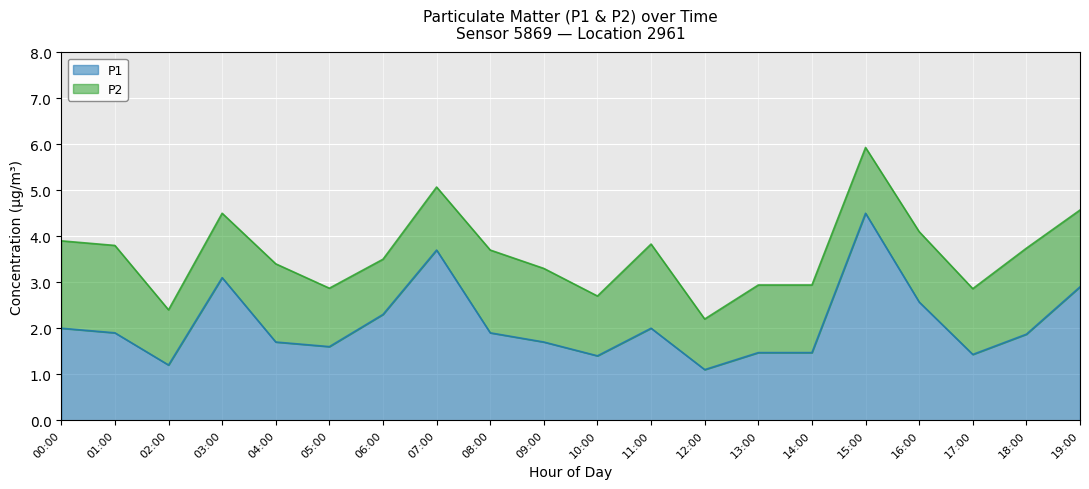

The chart shows a value of 1.7 at 09:00. True or false?

True